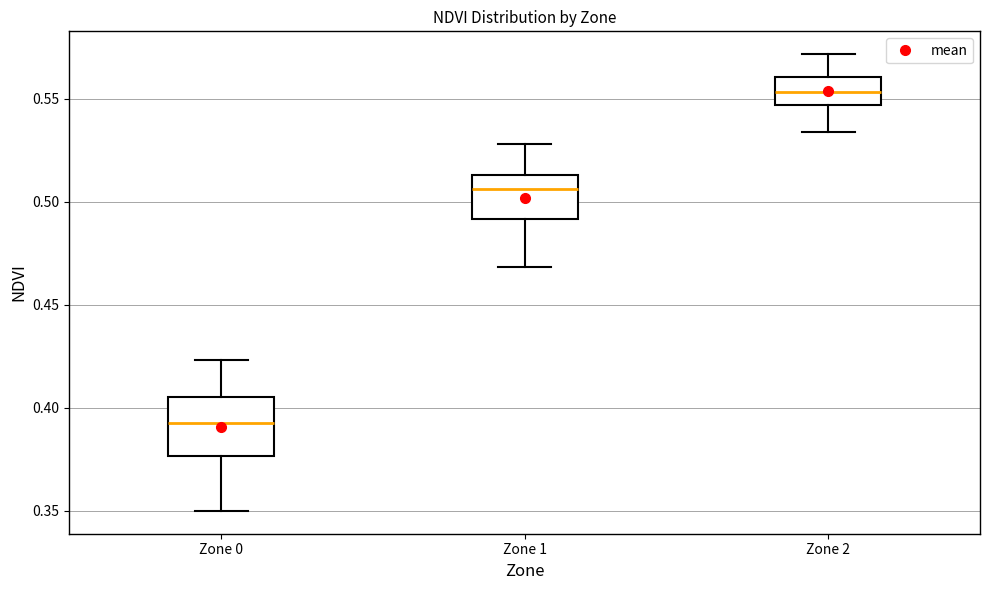

Where does the upper whisker of the box for Zone 0 end on the y-axis? The values are not printed on the chart, so give them approximately, as read against the axis.

0.425